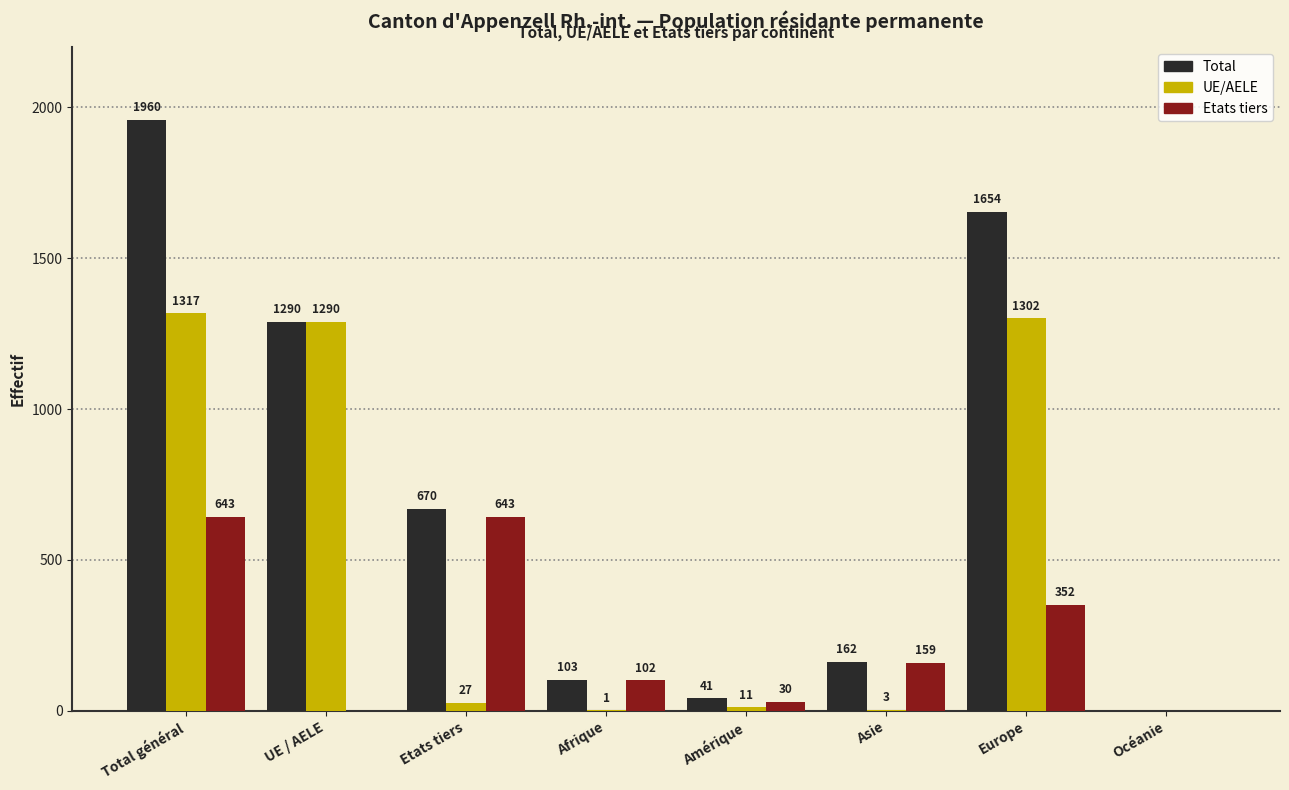

What is the sum of all UE/AELE values?

3951